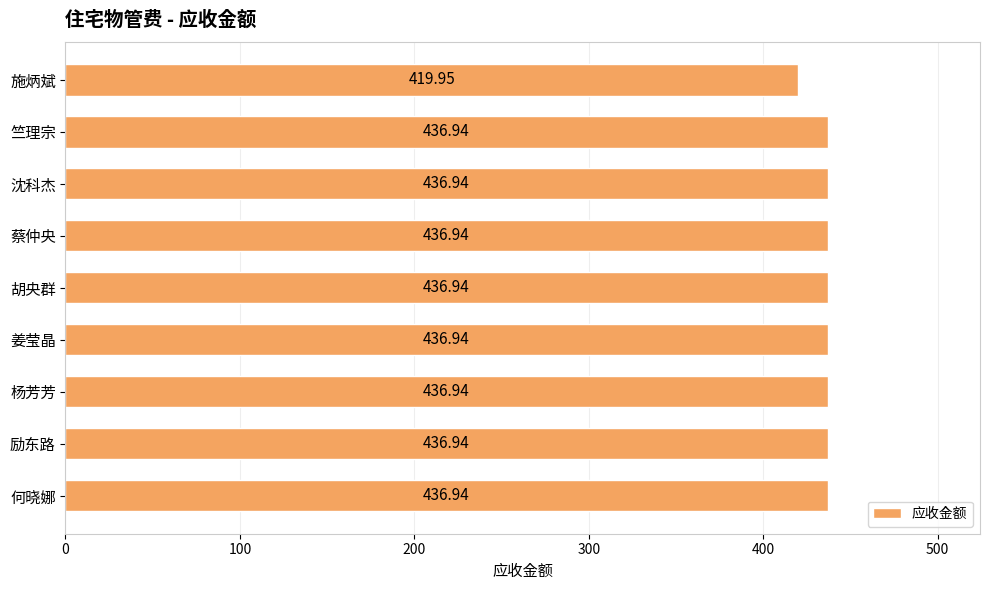

Count the number of data series in this chart.

1